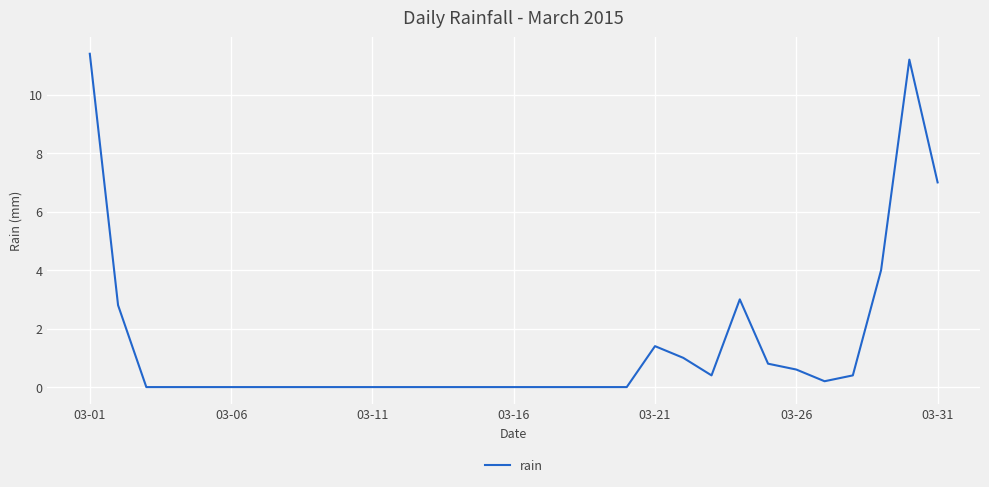

What is the difference between the maximum and minimum values?

11.4